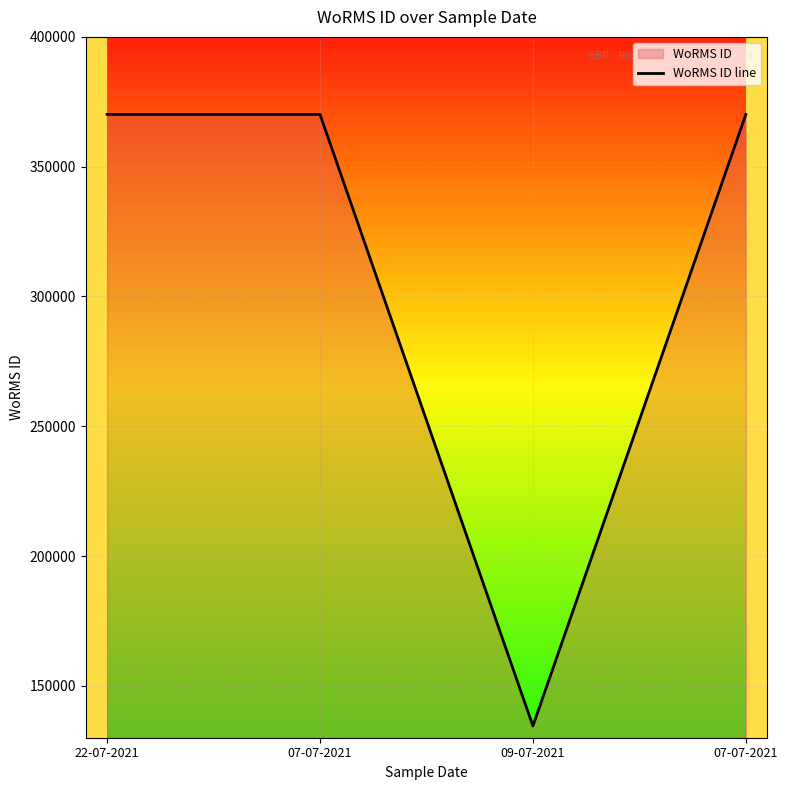

Between 09-07-2021 and 07-07-2021, which is larger?

07-07-2021